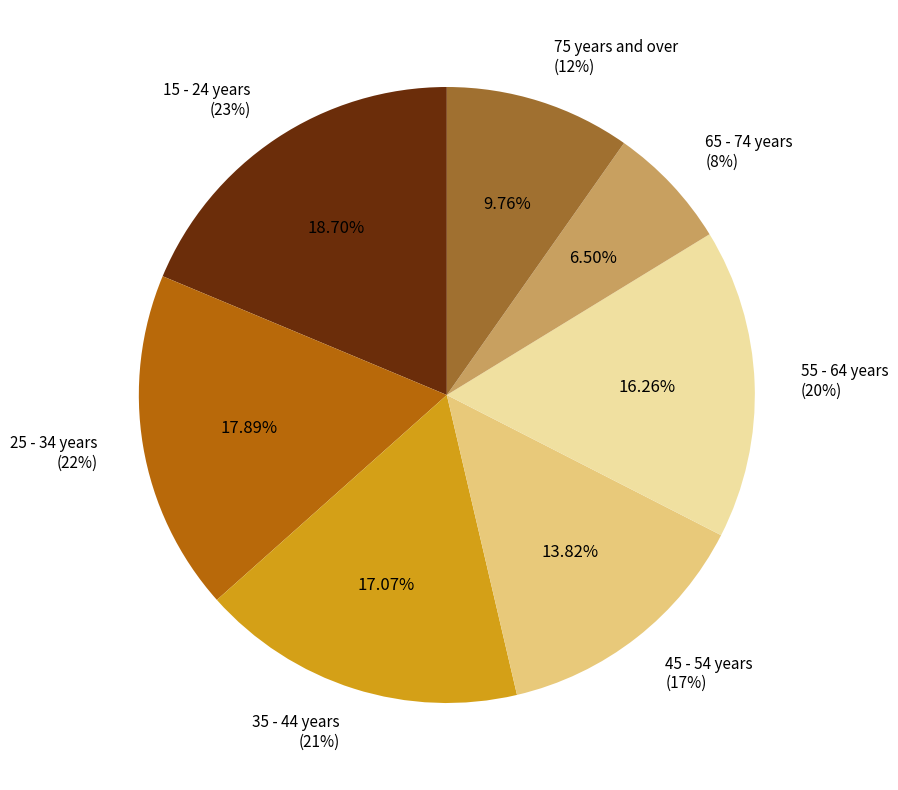

Does any single category account for the majority?

No